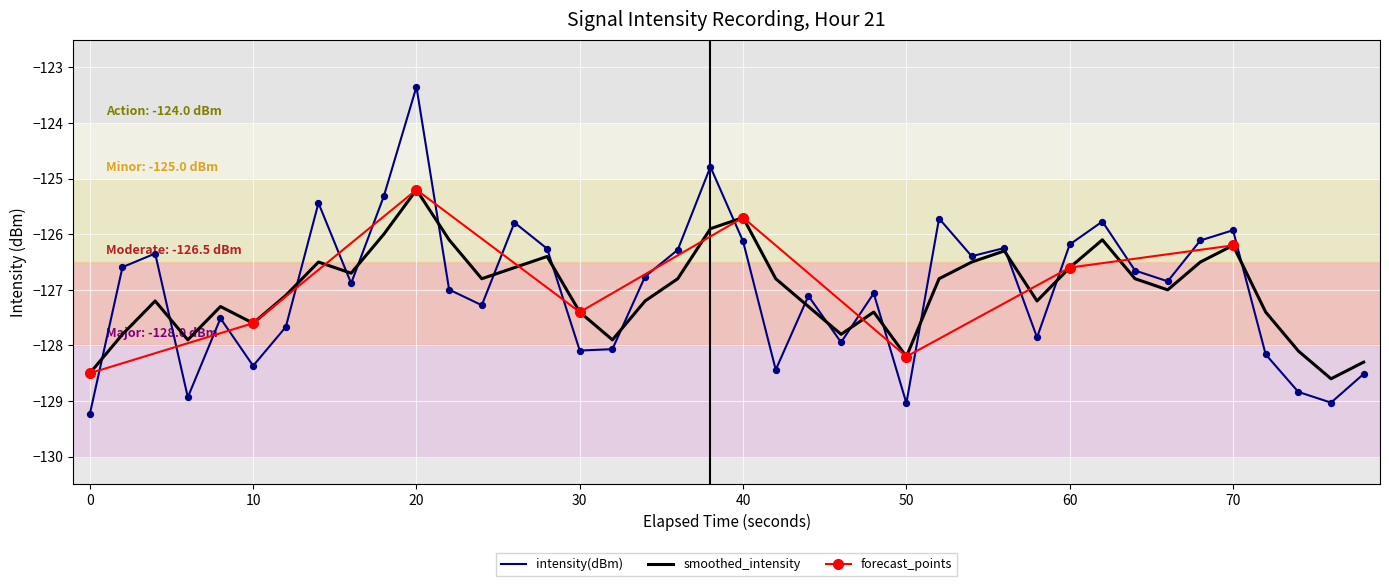

Which series has the widest spread of Y values?

intensity(dBm)